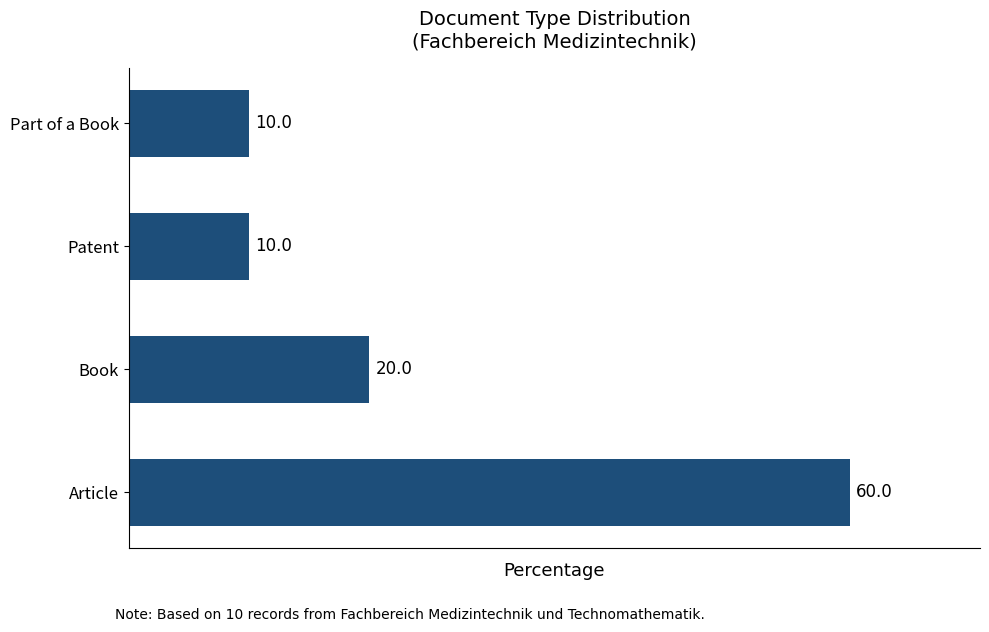

What is the maximum value shown in the chart?

60